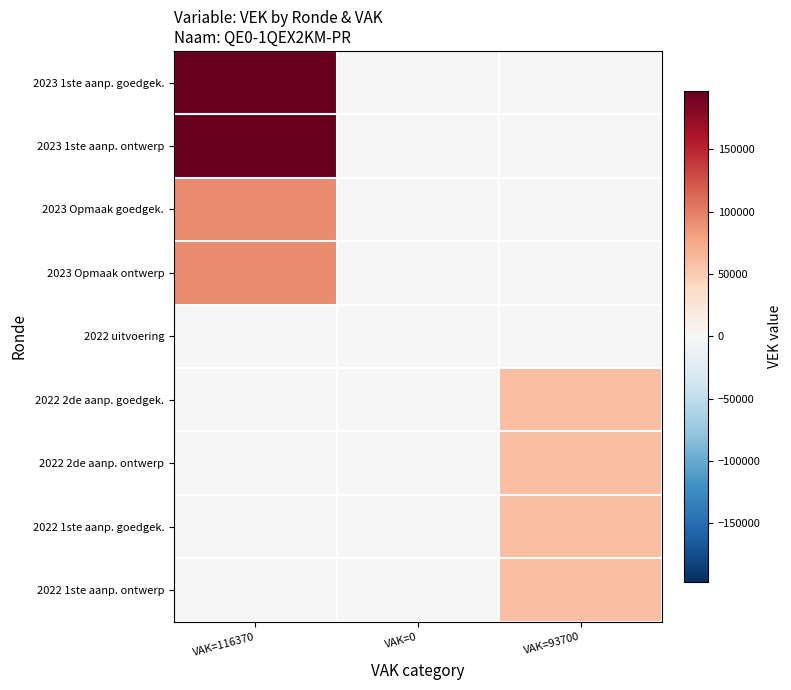

At how many categories does at least one series exceed 146108?

1